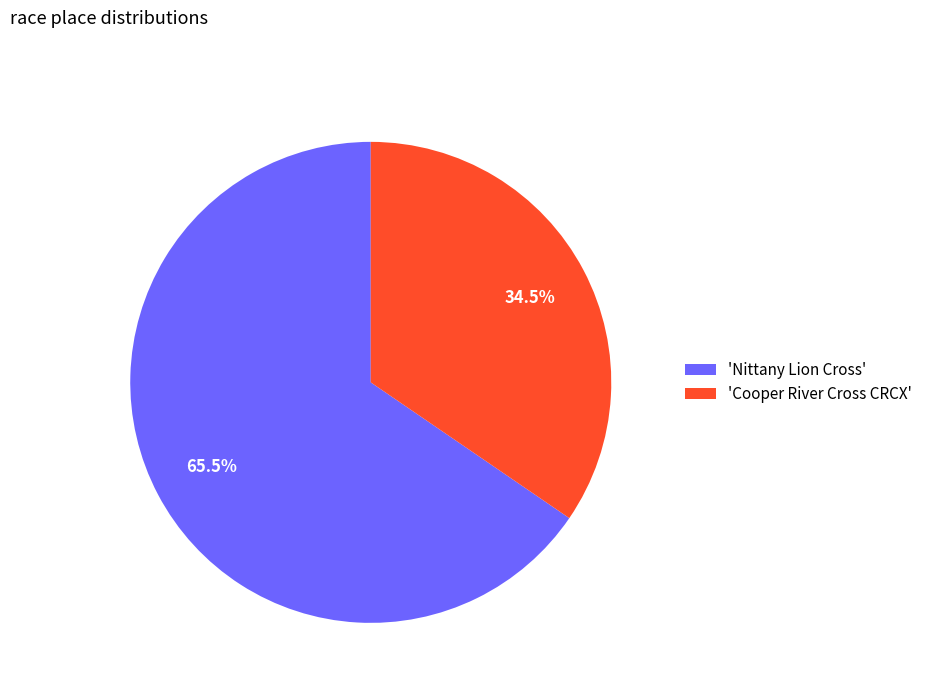

Is there any slice that represents more than half of the pie?

Yes